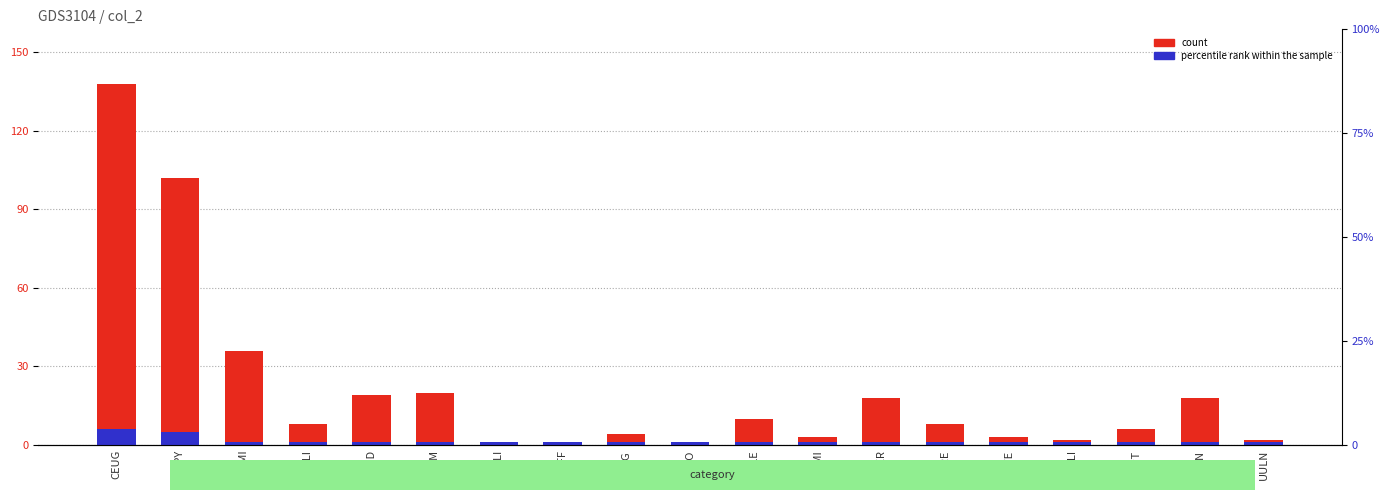

List the labels in order of count value, smallest first.

CPLI, CAFF, DEFO, GOLI, UULN, ENMI, NCTE, FRAG, NTPT, ACLI, NGRE, ESLE, GTER, RSIN, CPED, ADAM, ADMI, ADPY, CEUG